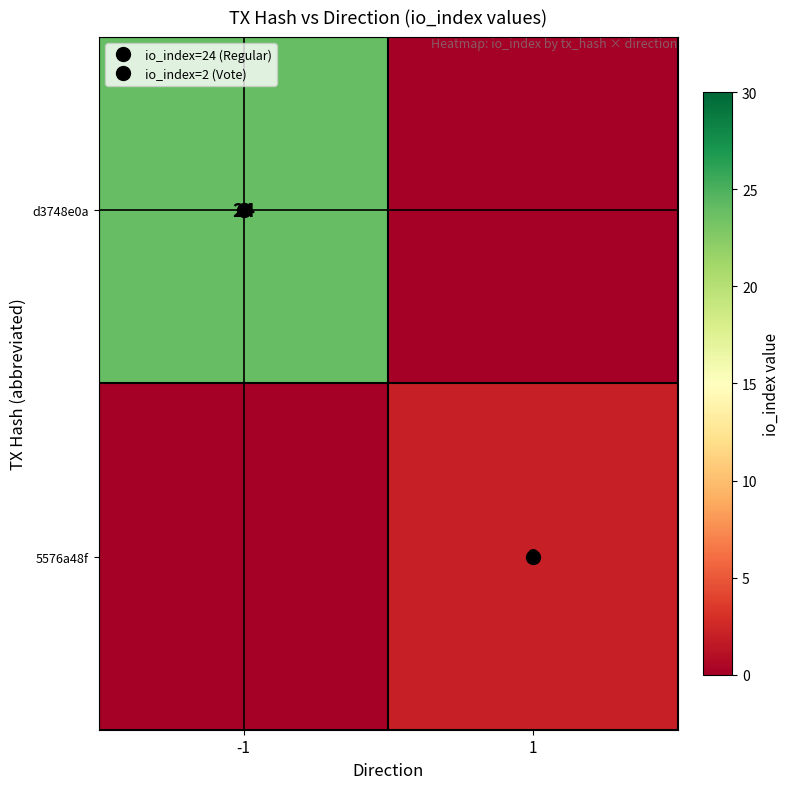

The 5576a48f series shows -1 at -1. True or false?

False